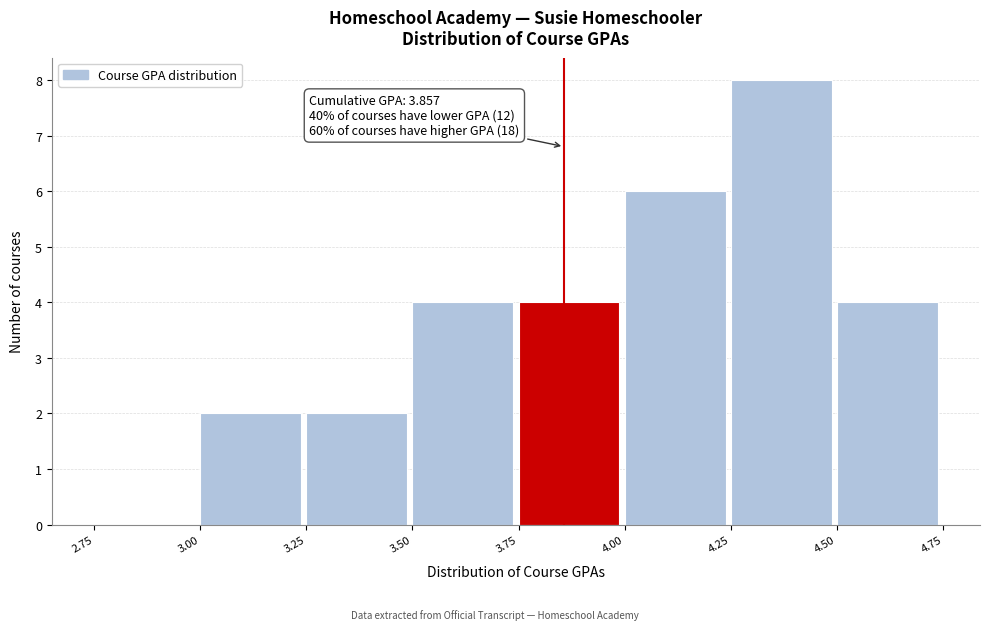

Over which range of the x-axis is the bar tallest?

4.25 to 4.50